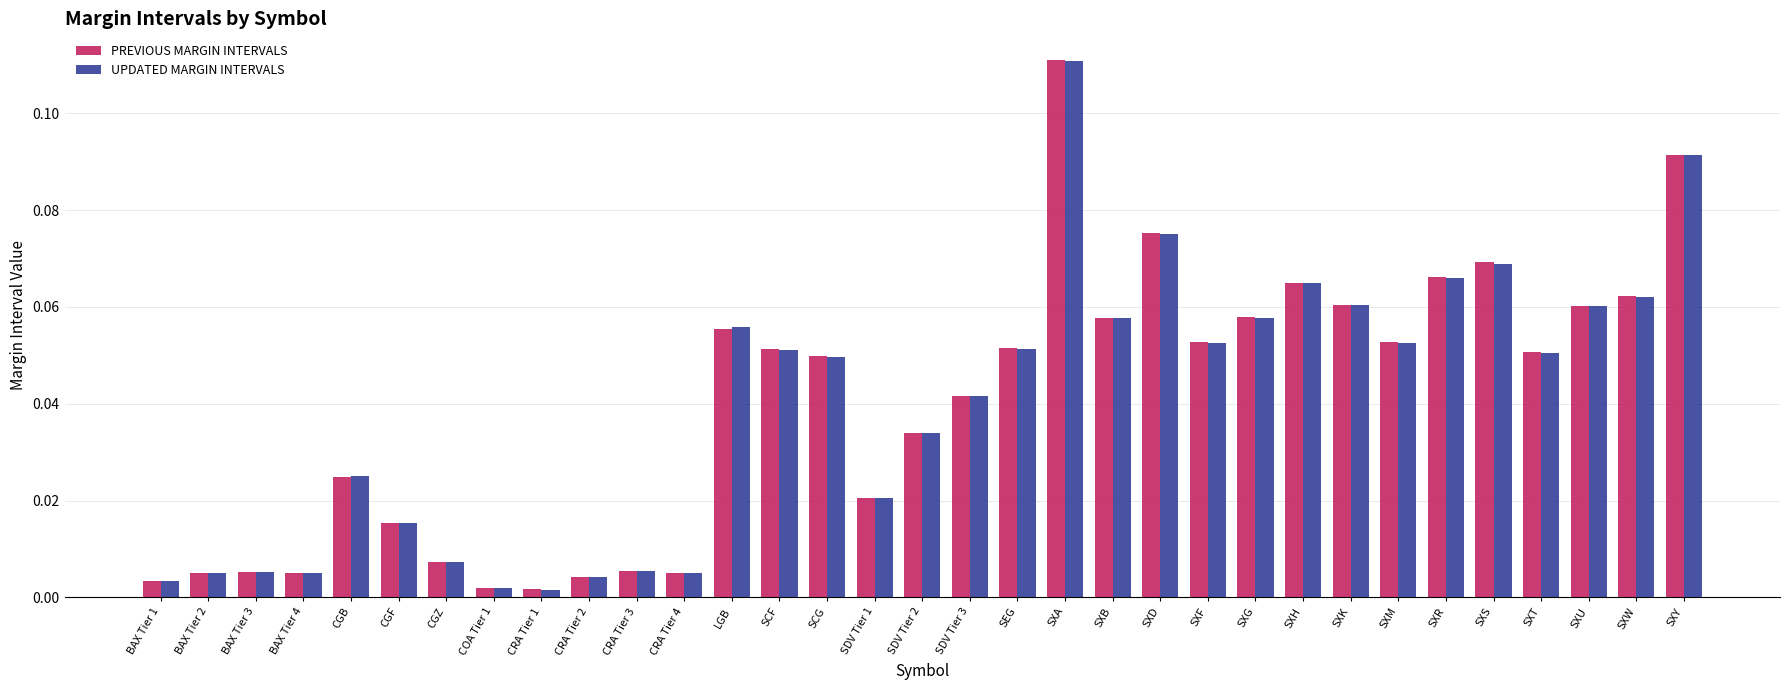

Which category has the highest value in the UPDATED MARGIN INTERVALS series?

SXA